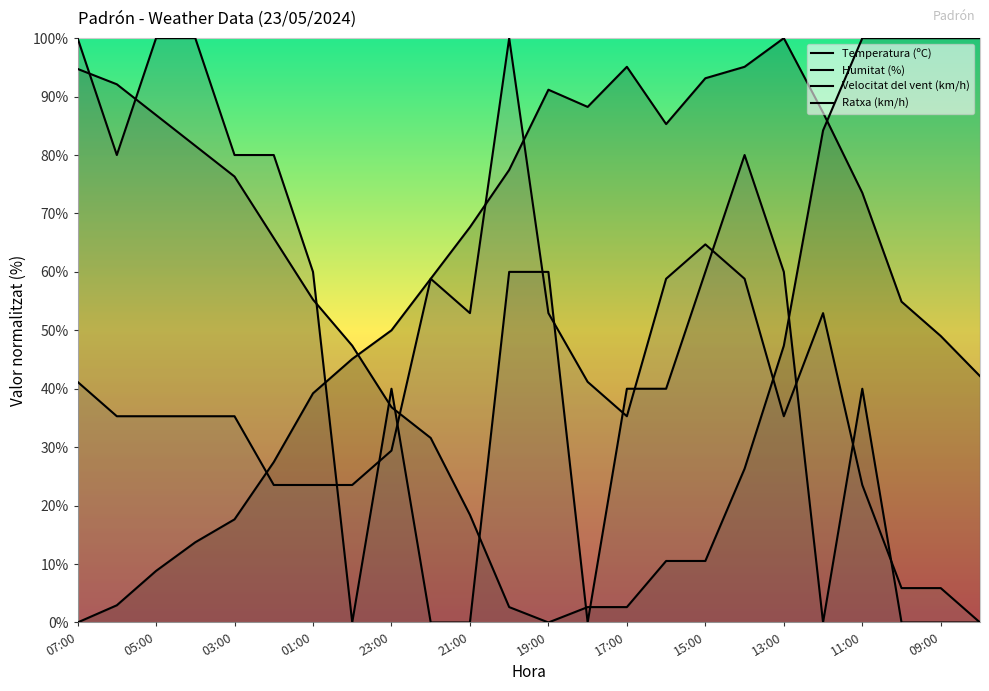

Is it true that Ratxa (km/h) equals 52.9 at 19:00?

True